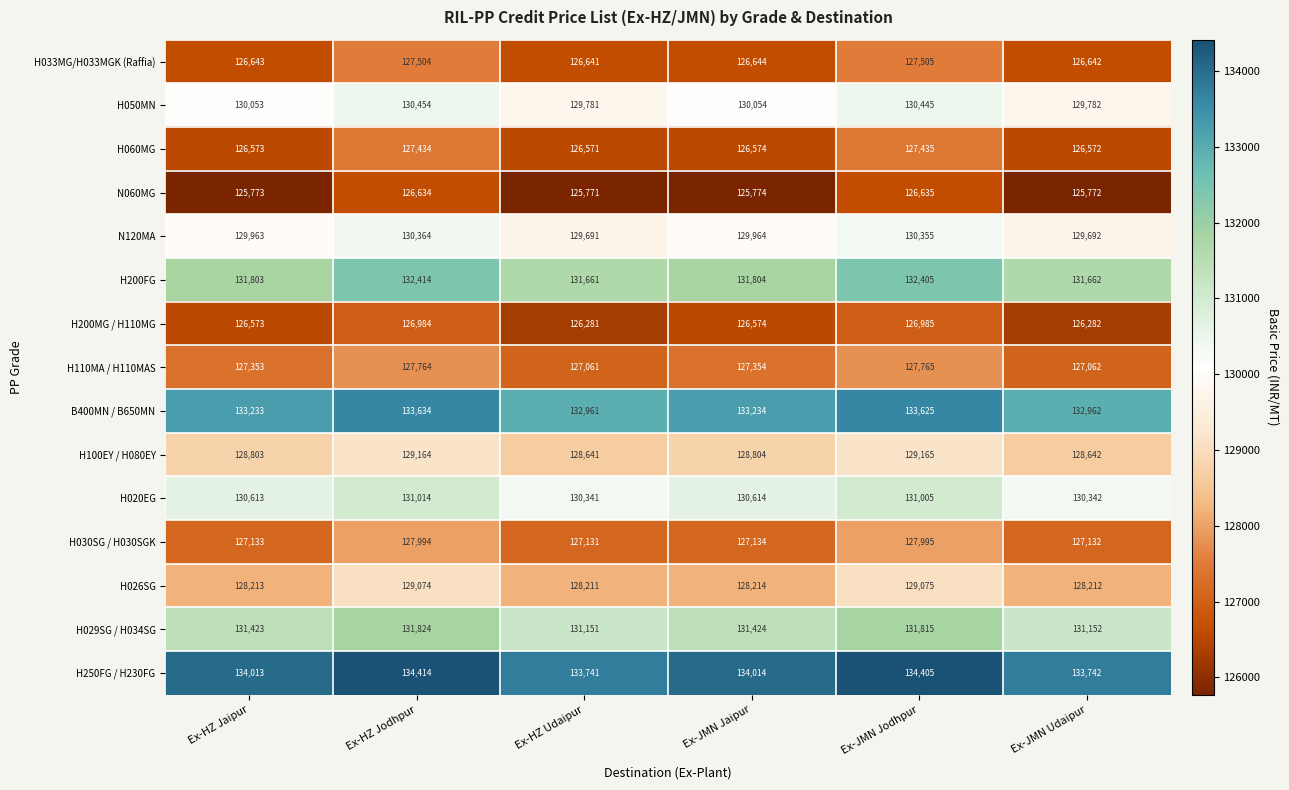

What is the difference between the second highest and minimum values in the B400MN / B650MN series?

664